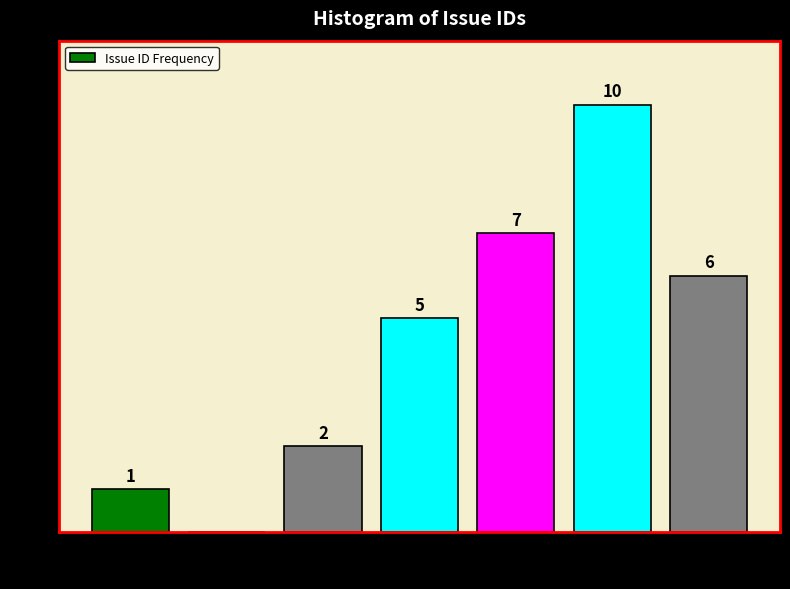

Reading left to right, transcribe all the data shown in this chart.

14000=1	15000=0	16000=2	17000=5	18000=7	19000=10	20000=6